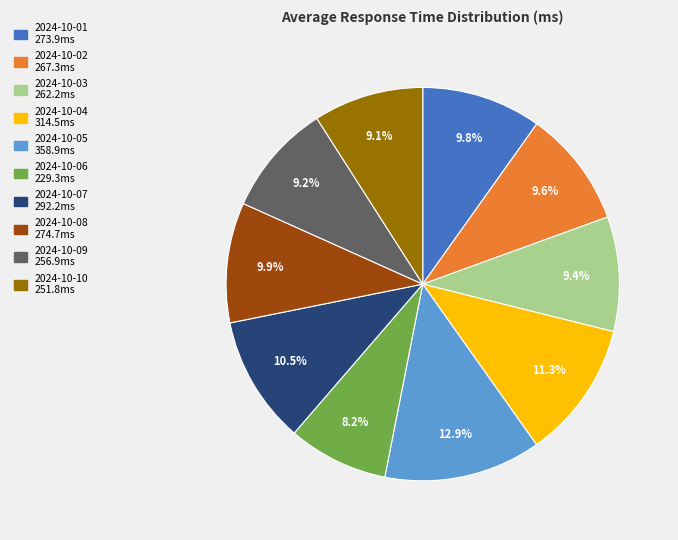

How many segments does this pie chart have?

10